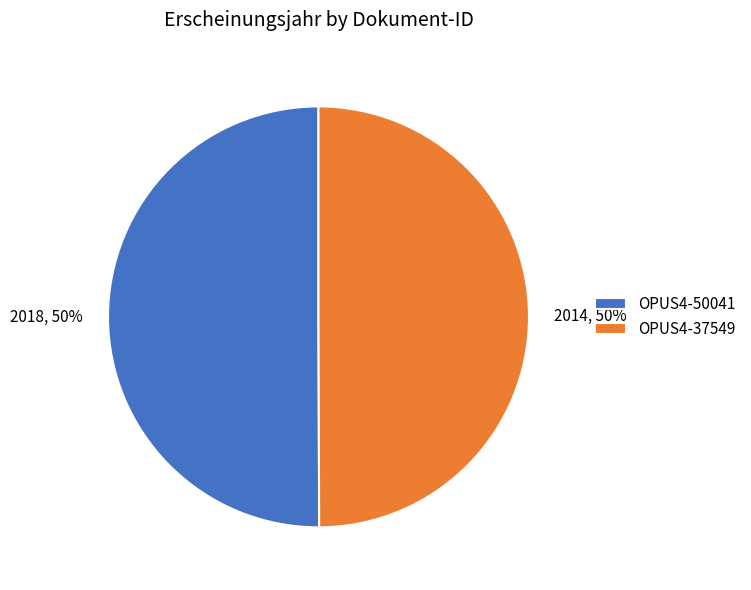

To the nearest percent, what percentage of the pie is 2014, 50%?

50%